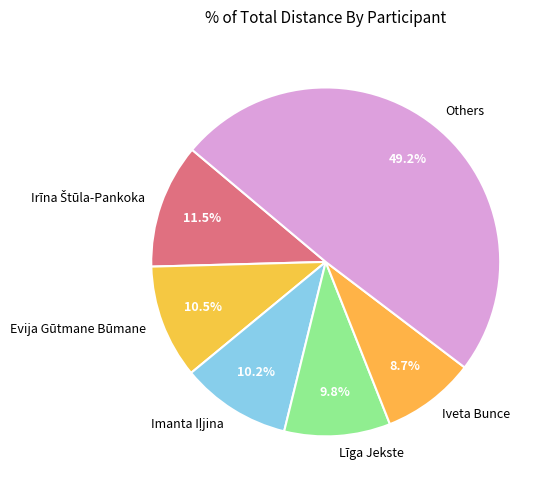

How much of the chart is everything except Līga Jekste?

90.2%